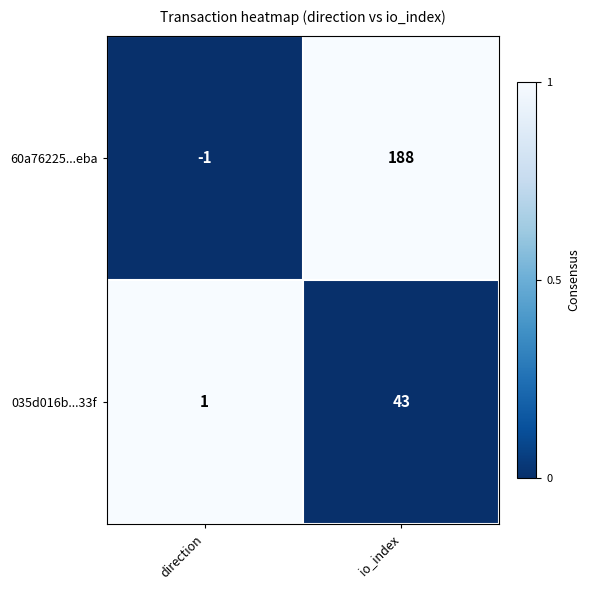

Is it true that 035d016b...33f equals 21 at io_index?

False